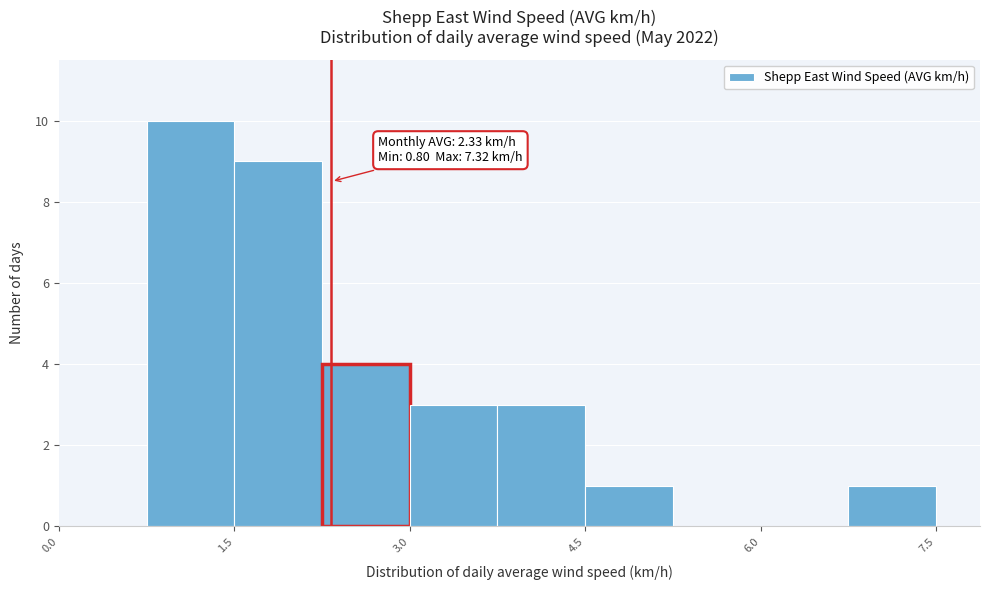

Read against the x-axis, roughly where is the centre of the tallest bar?

1.2